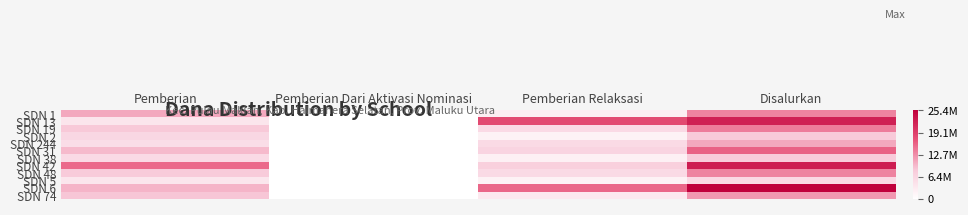

Rank the series by their maximum value, from lowest to highest.

SDN 5, SDN 38, SDN 2, SDN 244, SDN 74, SDN 1, SDN 48, SDN 19, SDN 31, SDN 13, SDN 42, SDN 6